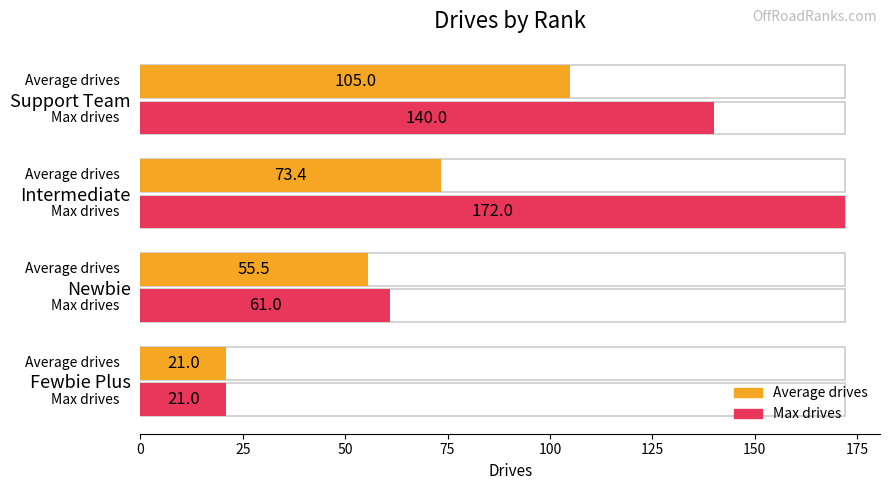

Which series has the widest spread of values?

Max drives